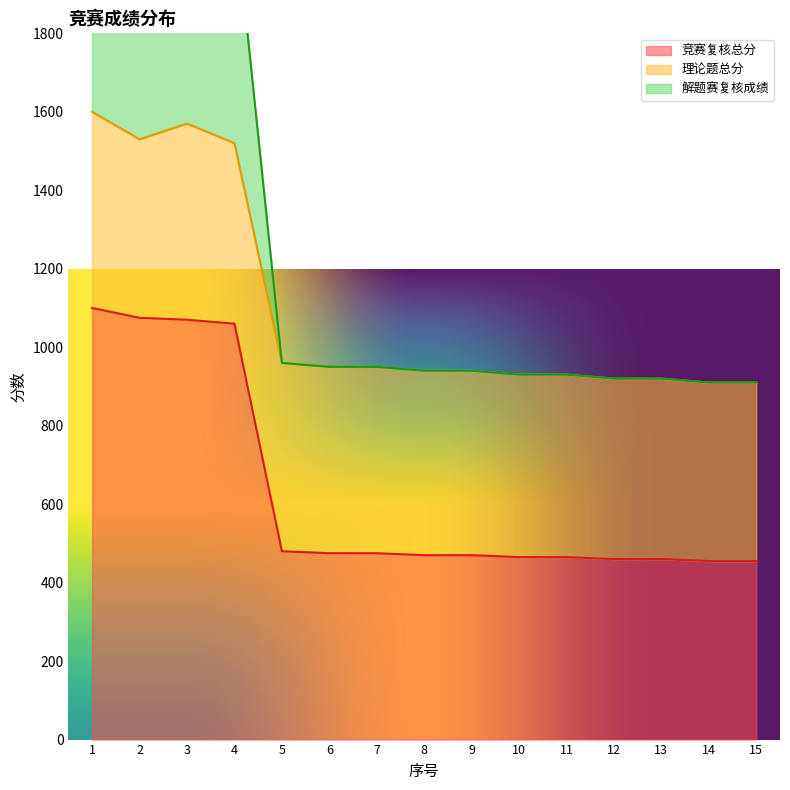

How many values in the 竞赛复核总分 series are below 470?

6